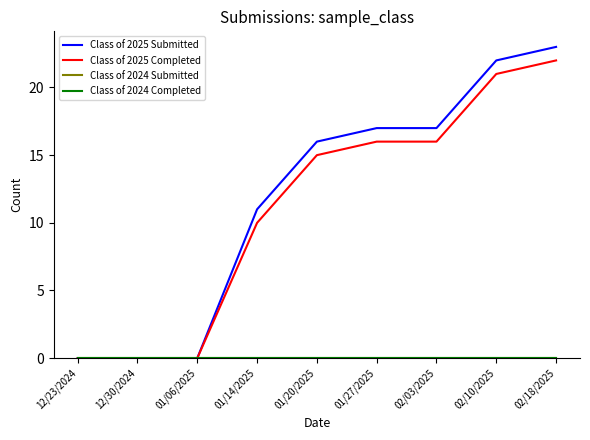

True or false: Class of 2025 Submitted has a value of 0 at 12/30/2024.

True